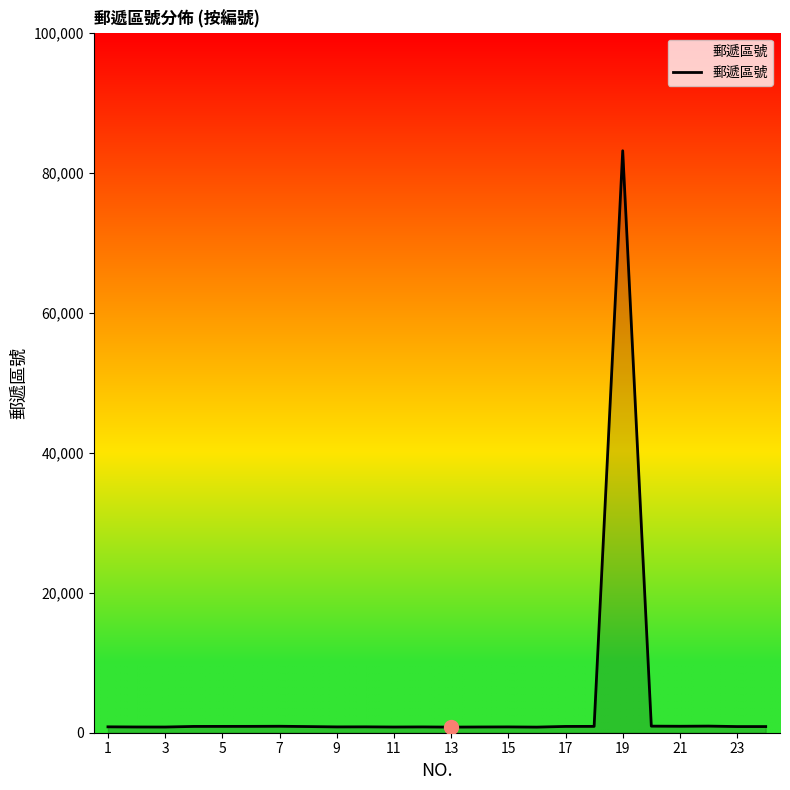

How many lines are shown in the chart?

1